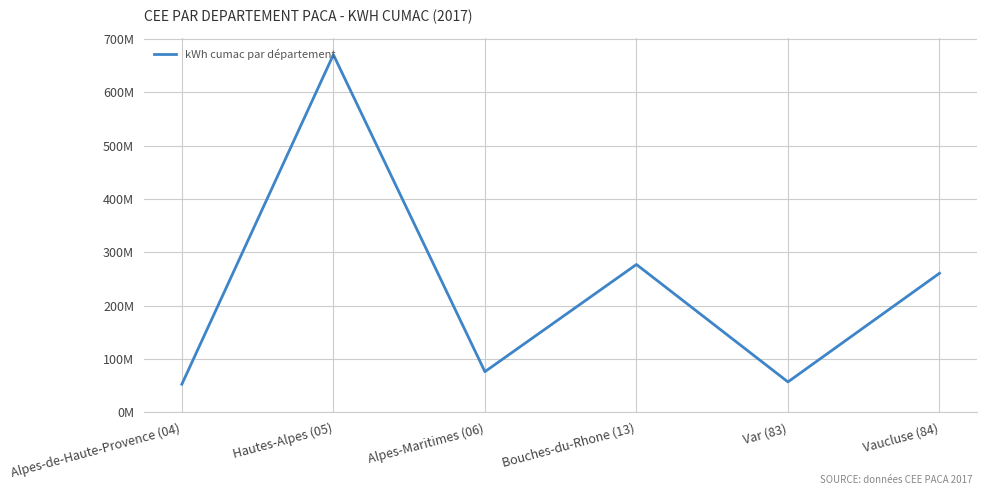

What is the maximum value shown in the chart?

670552559